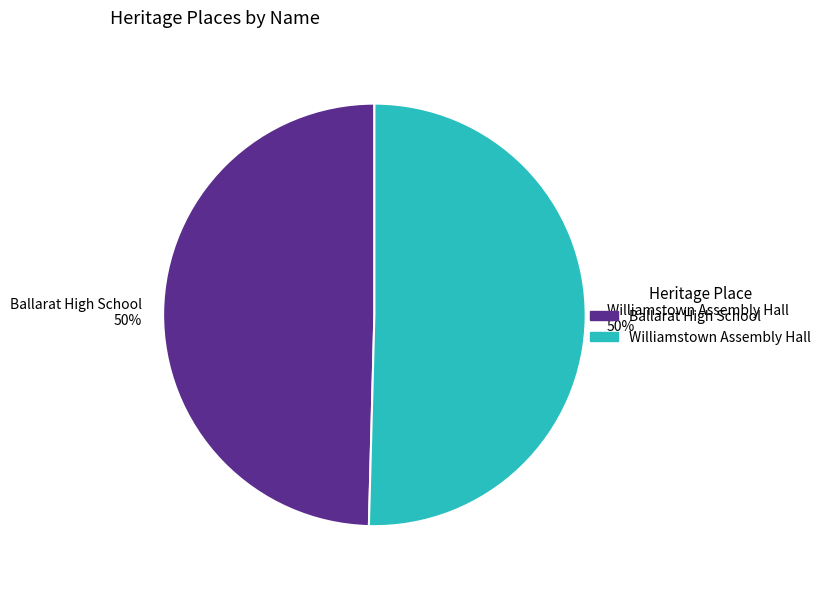

To the nearest percent, what portion does Williamstown Assembly Hall represent?

50%